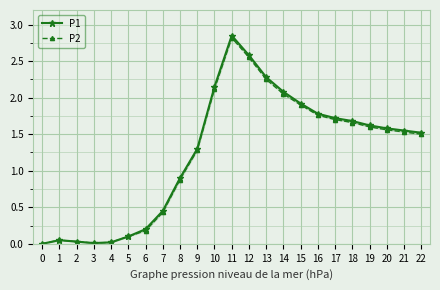

Reading left to right, list all the values displayed in this chart.

P1: 0=0.0	1=0.1	2=0.0	3=0.0	4=0.0	5=0.1	6=0.2	7=0.5	8=0.9	9=1.3	10=2.1	11=2.9	12=2.6	13=2.3	14=2.1	15=1.9	16=1.8	17=1.7	18=1.7	19=1.6	20=1.6	21=1.6	22=1.5
P2: 0=0.0	1=0.1	2=0.0	3=0.0	4=0.0	5=0.1	6=0.2	7=0.4	8=0.9	9=1.3	10=2.1	11=2.8	12=2.5	13=2.2	14=2.0	15=1.9	16=1.8	17=1.7	18=1.7	19=1.6	20=1.6	21=1.5	22=1.5